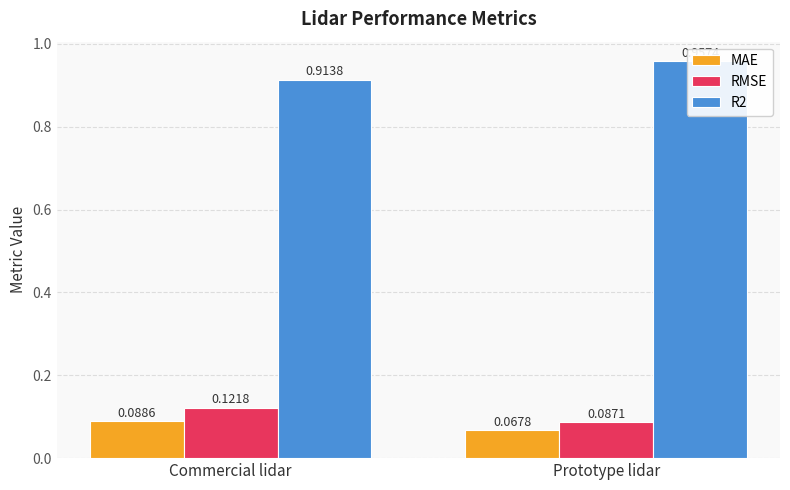

Between Commercial lidar and Prototype lidar, which is larger?

Commercial lidar